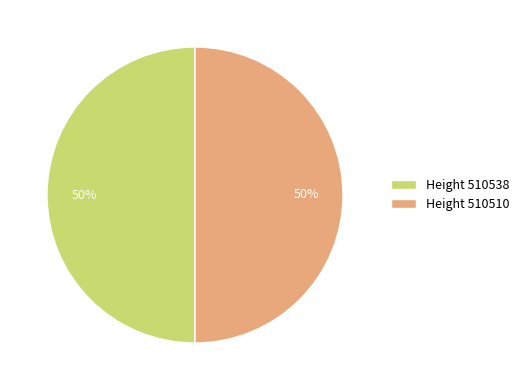

The Height 510510 slice represents 50% of the pie. True or false?

True